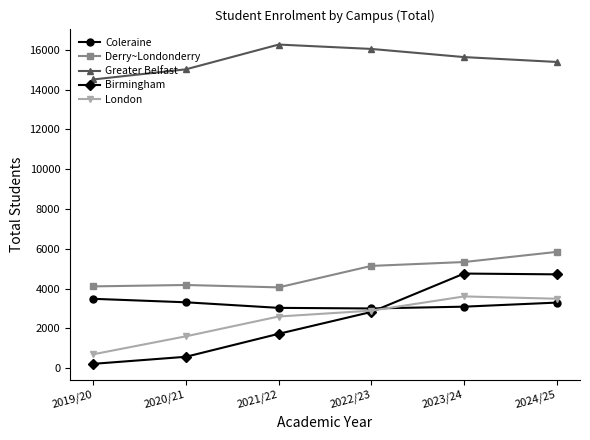

Is it true that Greater Belfast equals 15640 at 2023/24?

True